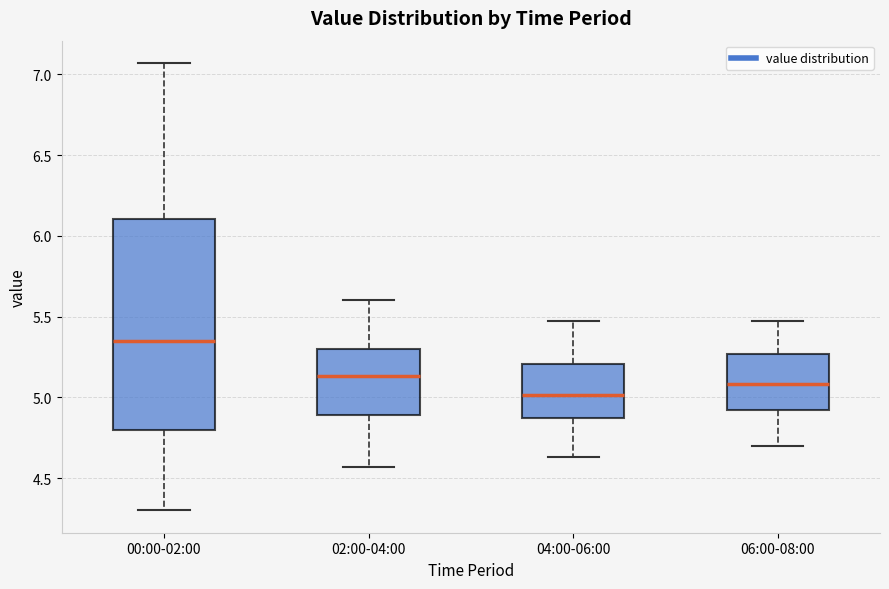

Which box is the tallest, from its lower edge to its upper edge?

00:00-02:00